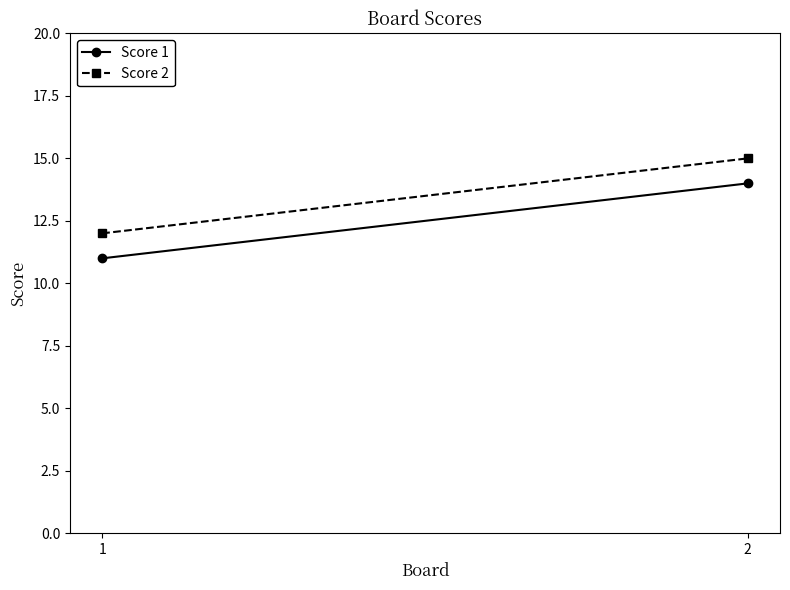

At which category is the sum across all series the highest?

2